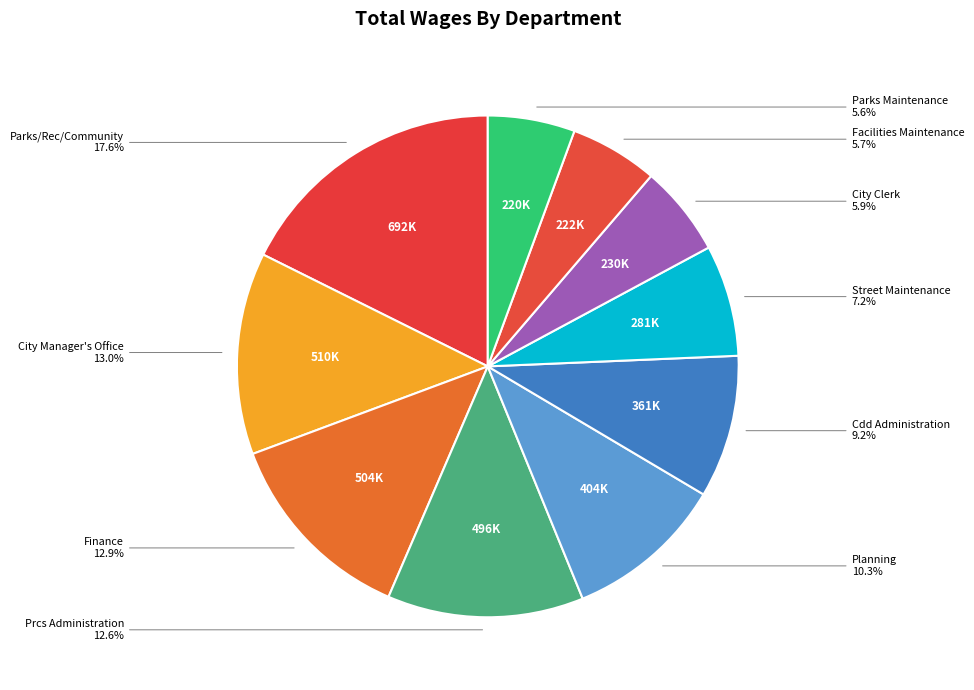

How many segments does this pie chart have?

10